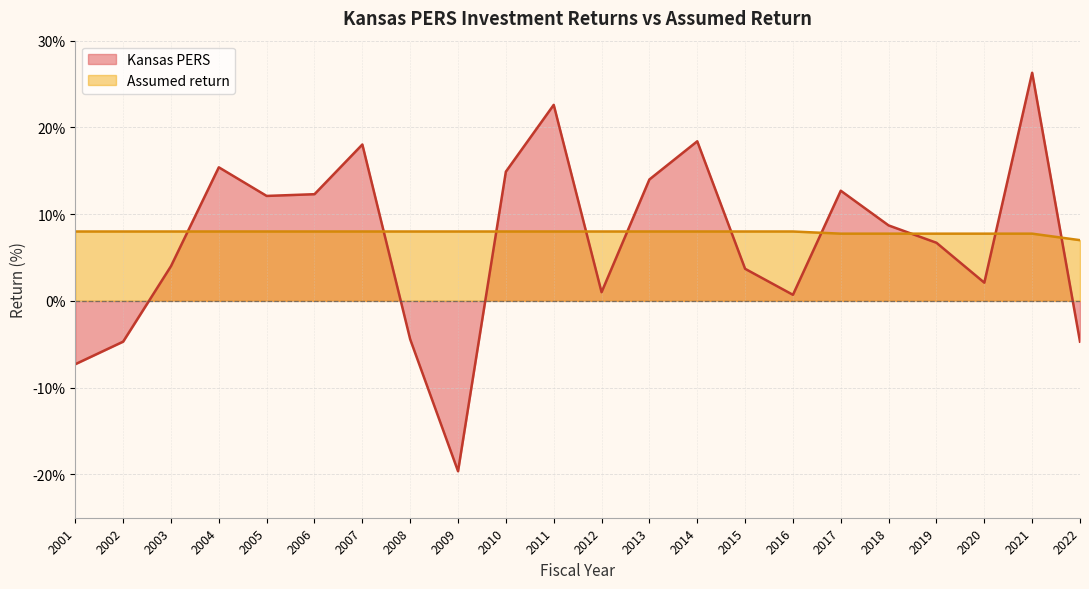

How many intersections are there between Kansas PERS and Assumed return?

10